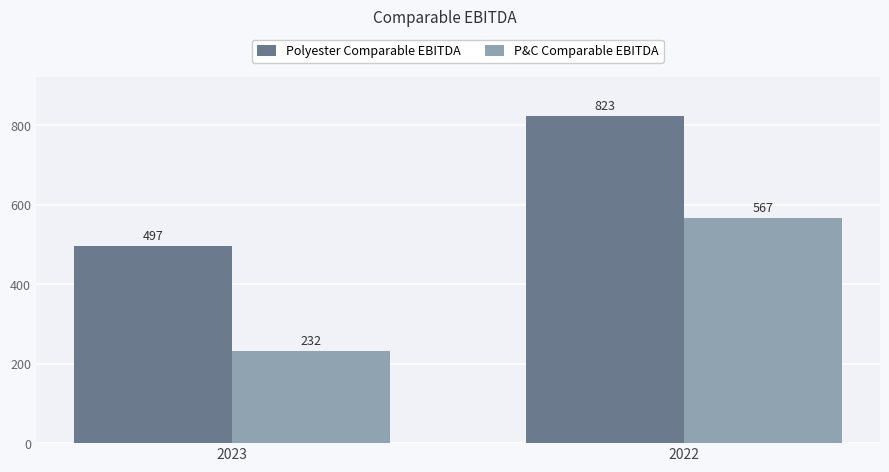

Reading right to left, transcribe all the data shown in this chart.

Polyester Comparable EBITDA: 2022=823	2023=497
P&C Comparable EBITDA: 2022=567	2023=232